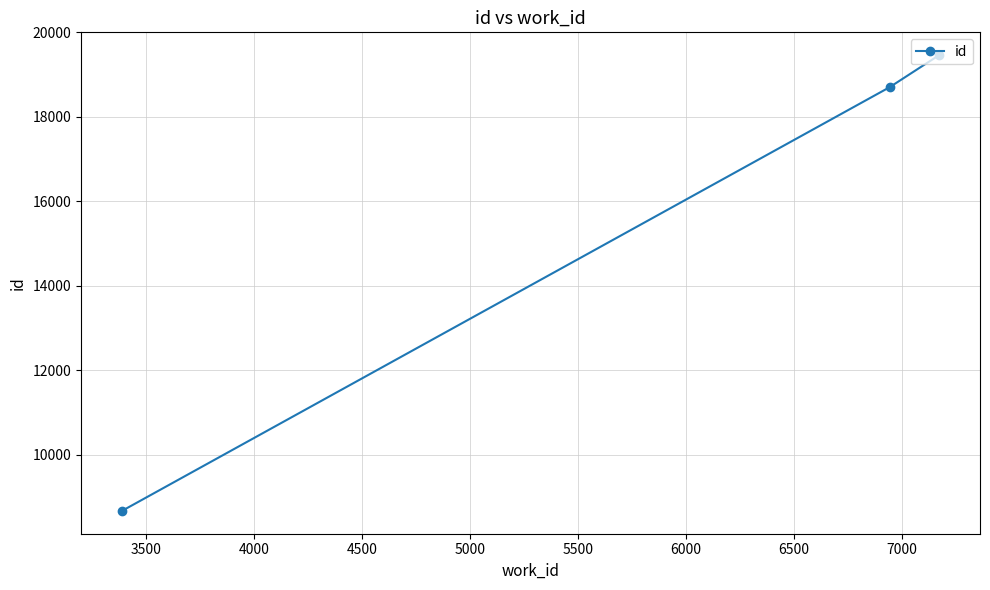

Reading right to left, transcribe all the data shown in this chart.

19462	18703	8670